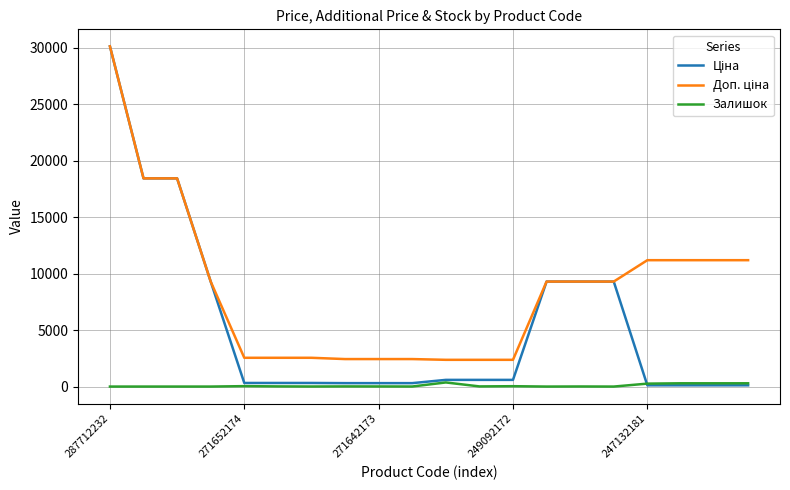

What is the greatest value displayed?

30102.8